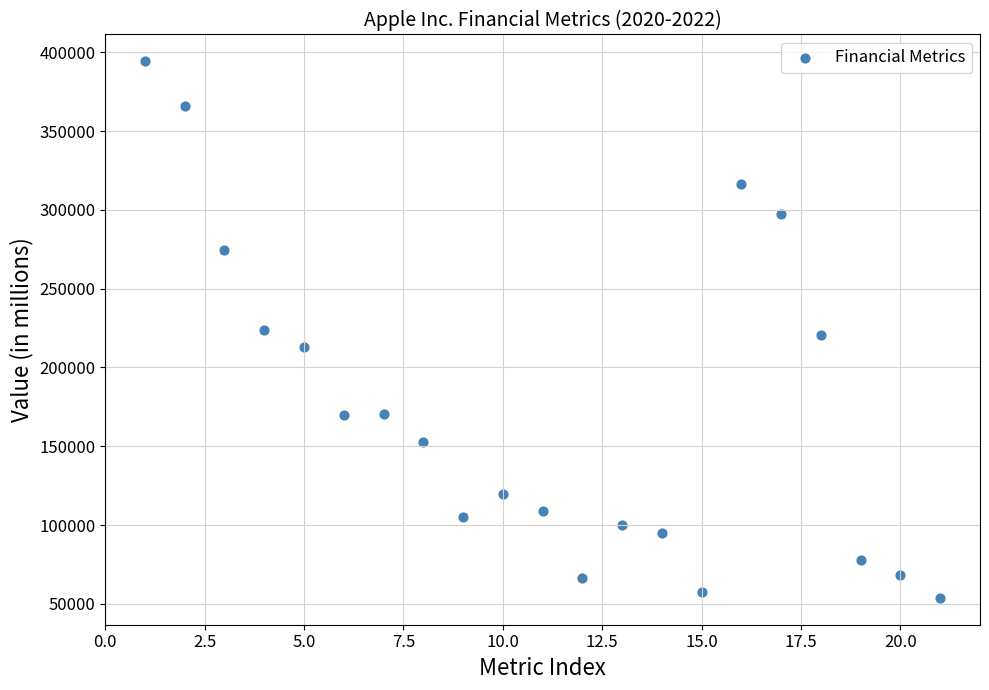

What is the range of X values (max minus min)?

20